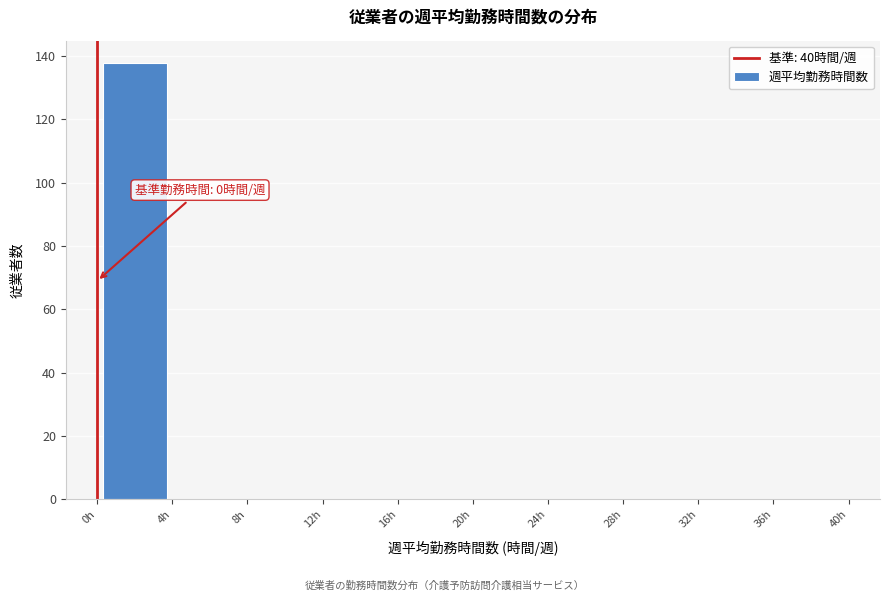

Over which range of the x-axis is the bar tallest?

0 to 4